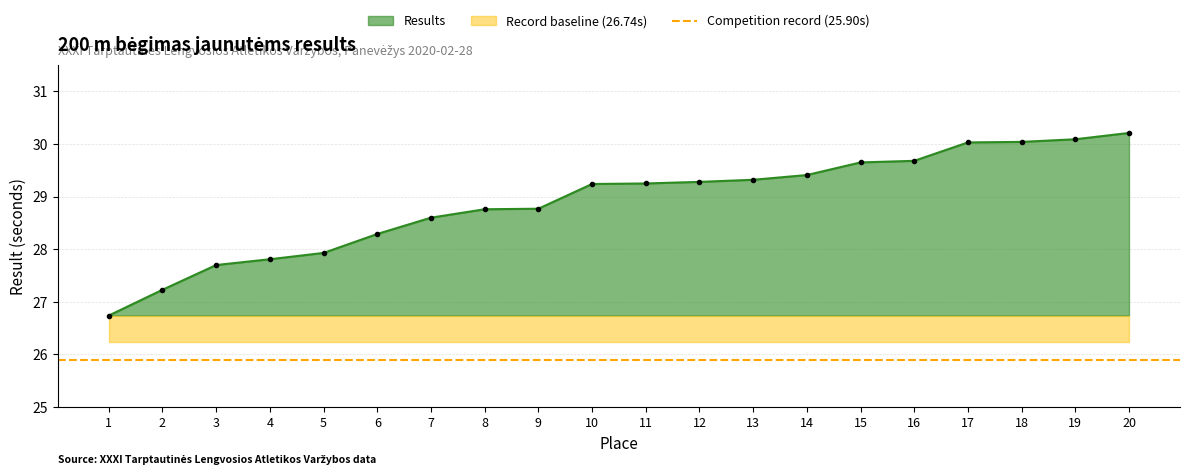

True or false: the data has more than 0 interior local peaks.

False